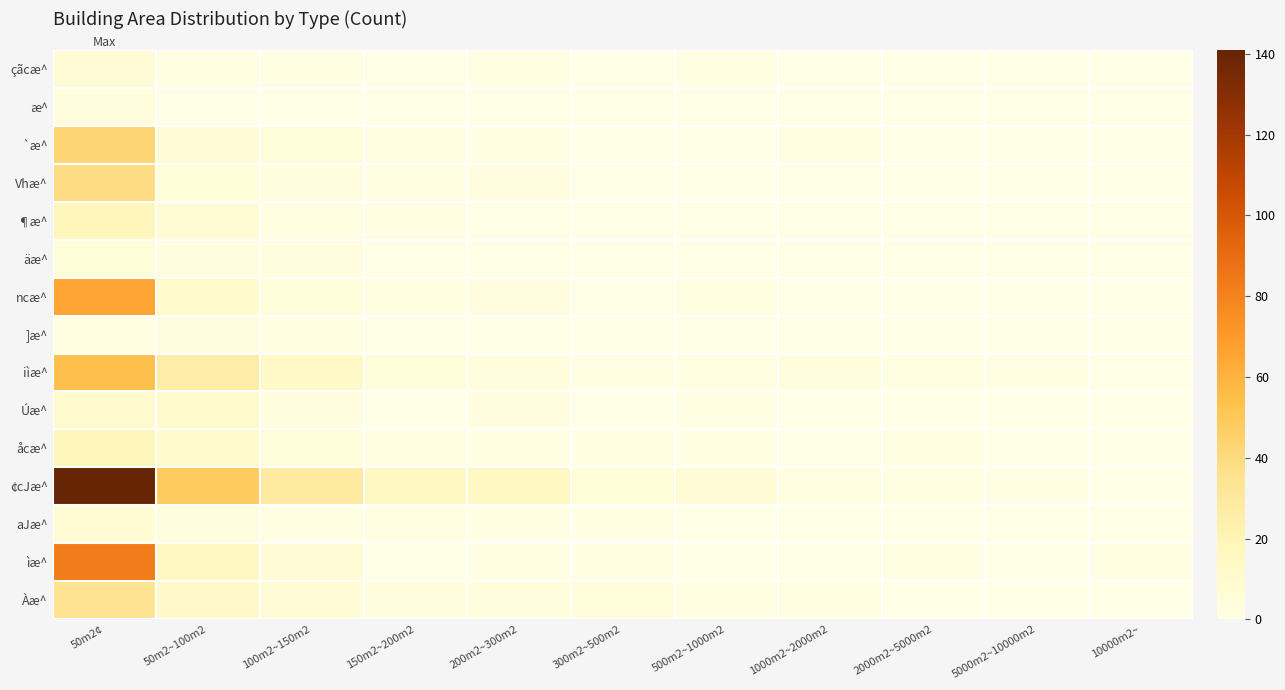

List the series in order of their peak value, highest first.

¢cJæ^, ìæ^, ncæ^, iìæ^, `æ^, Vhæ^, Àæ^, ¶æ^, åcæ^, Úæ^, aJæ^, çãcæ^, äæ^, æ^, ]æ^